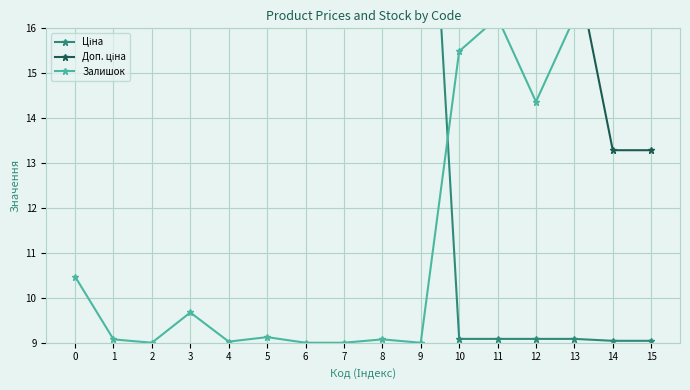

Which series has the largest range (max minus min)?

Залишок